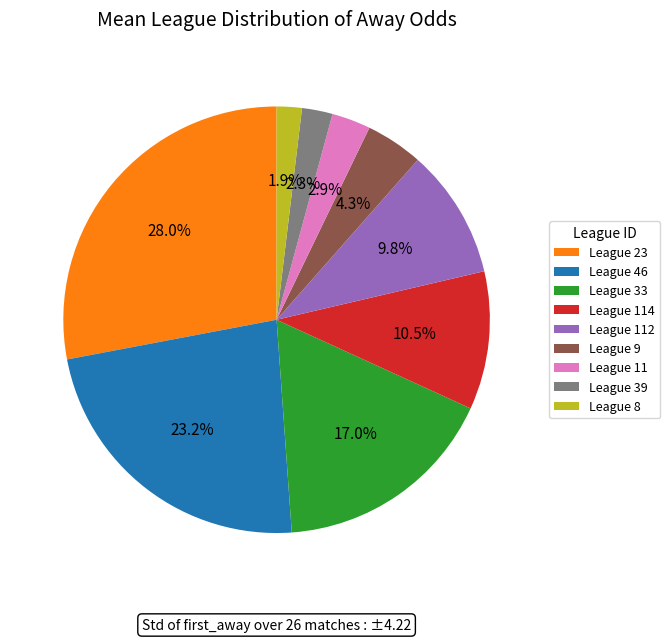

Approximately how many times larger is the value at League 114 compared to League 33?

0.6